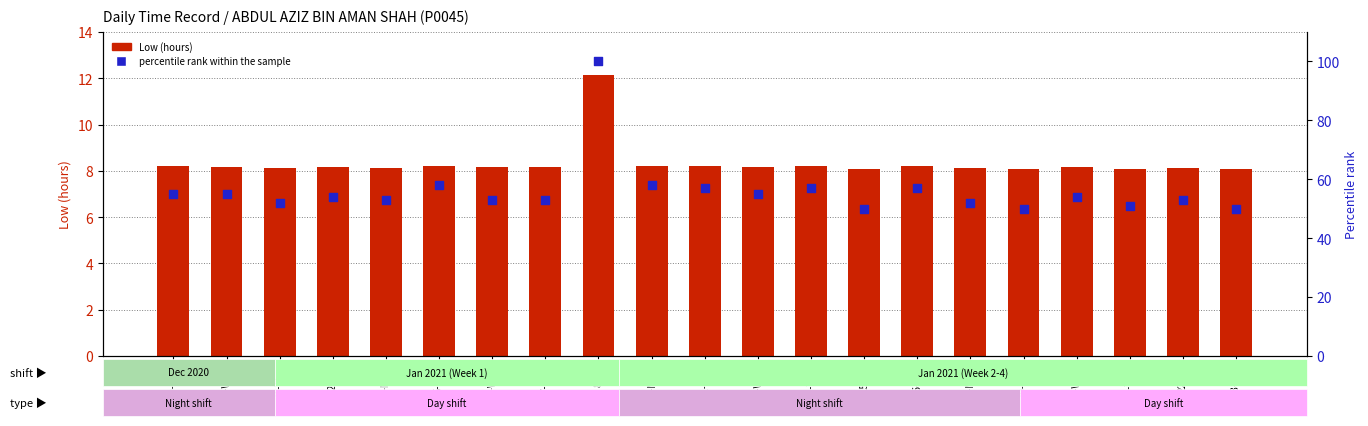

Which series has the largest total across all categories?

percentile rank within the sample